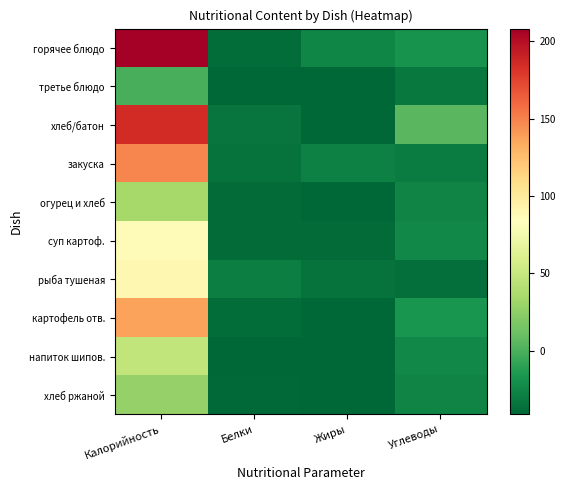

At how many categories does at least one series exceed 207?

1